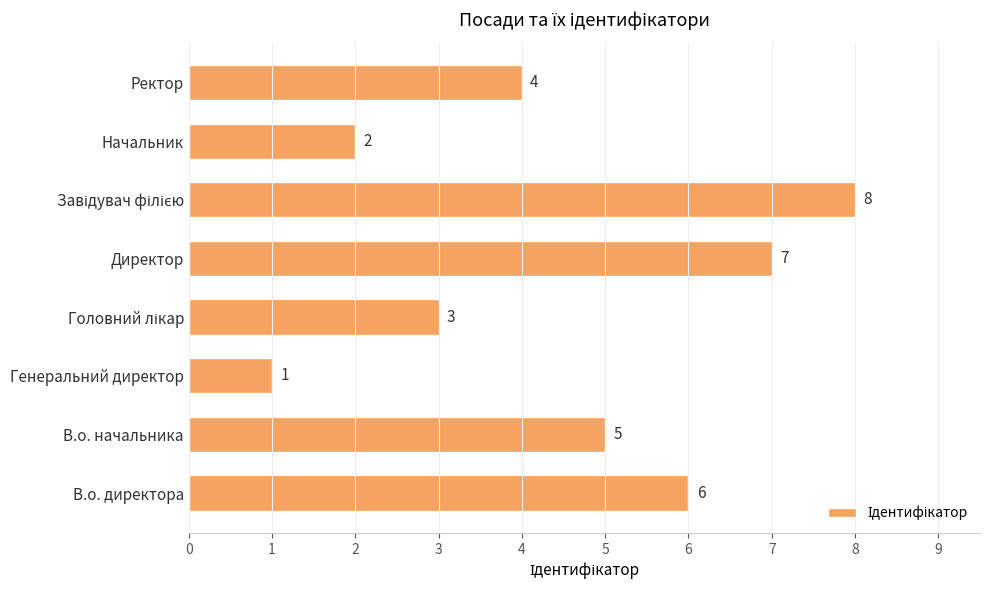

What is the change in value from В.о. директора to Директор?

+1